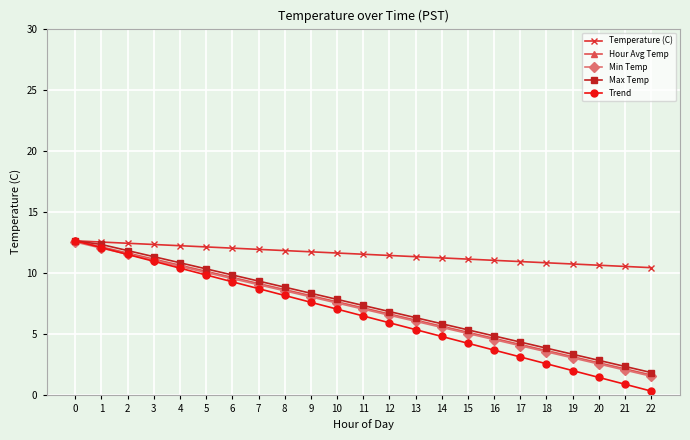

What is the maximum value shown in the chart?

12.6